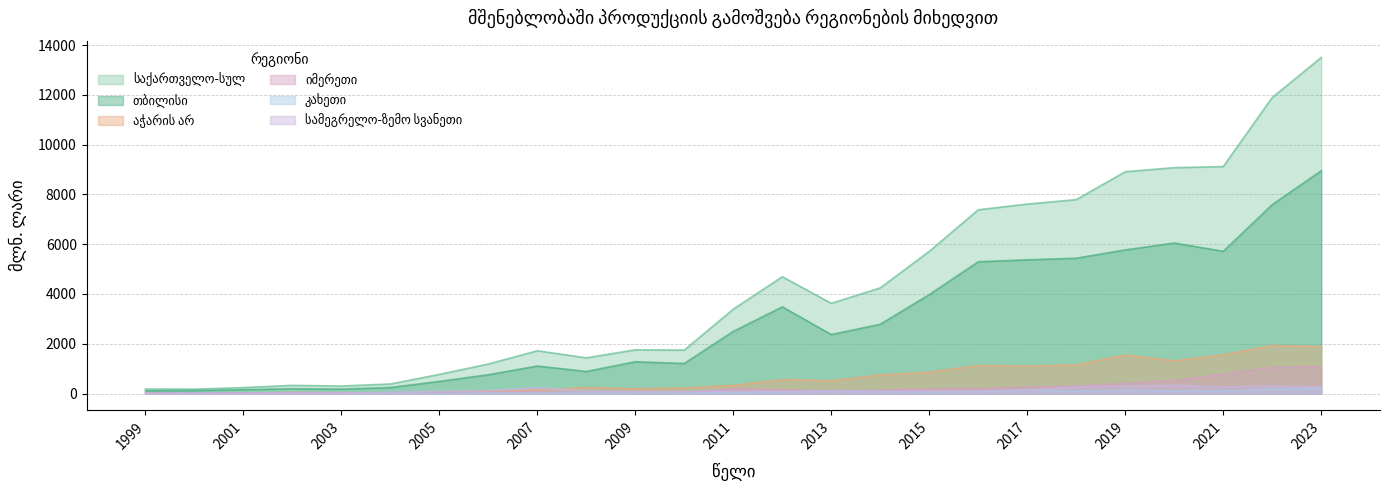

How many lines are shown in the chart?

6